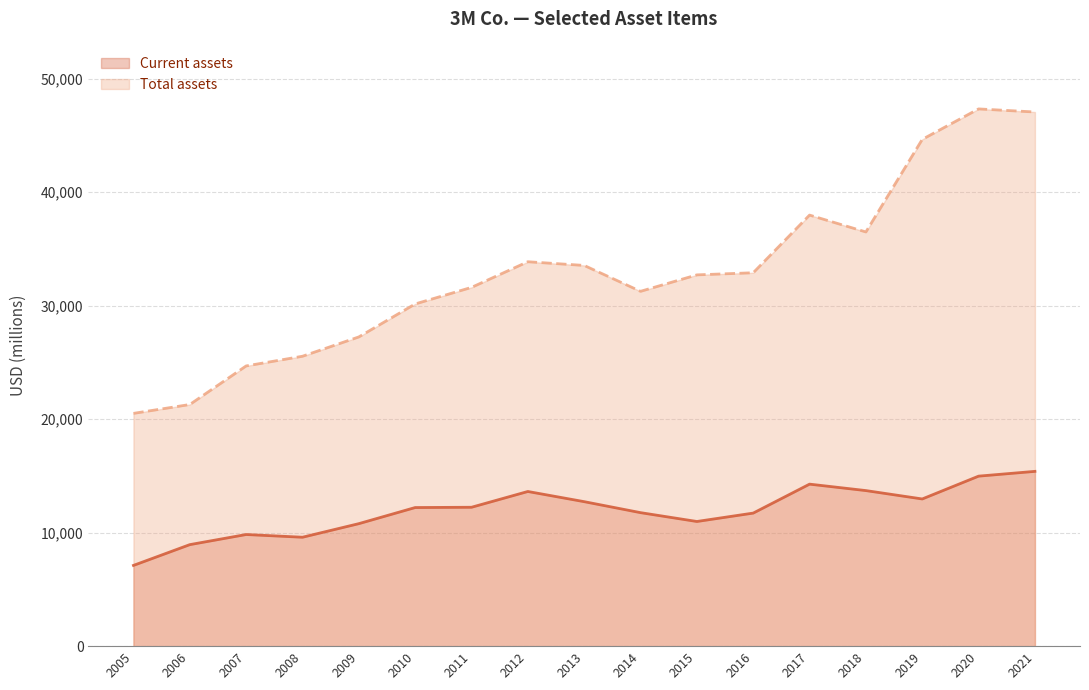

At how many categories does at least one series exceed 11789?

17